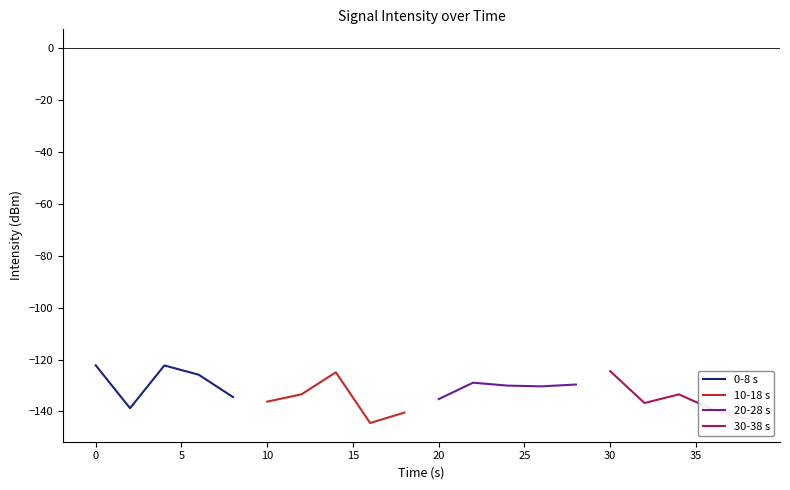

What is the average value of the 10-18 s series?

-135.9